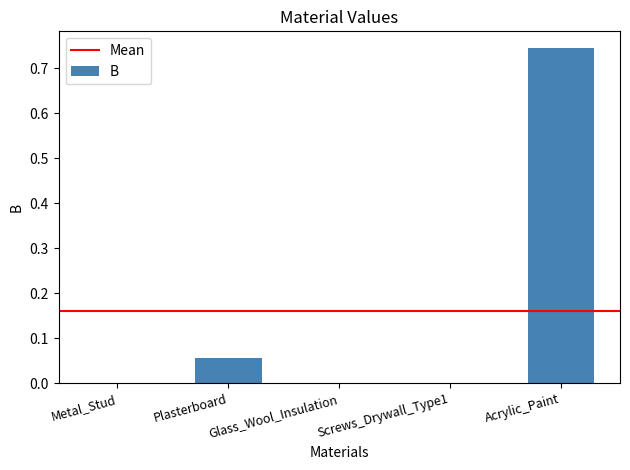

Does the chart contain stacked bars?

No